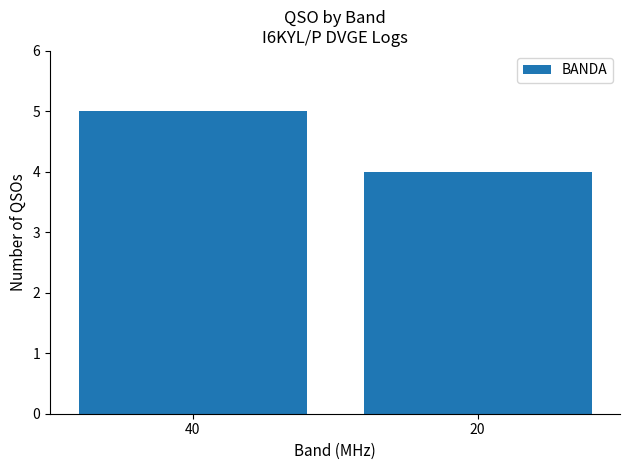

Is it true that the value at 20 is 4?

True